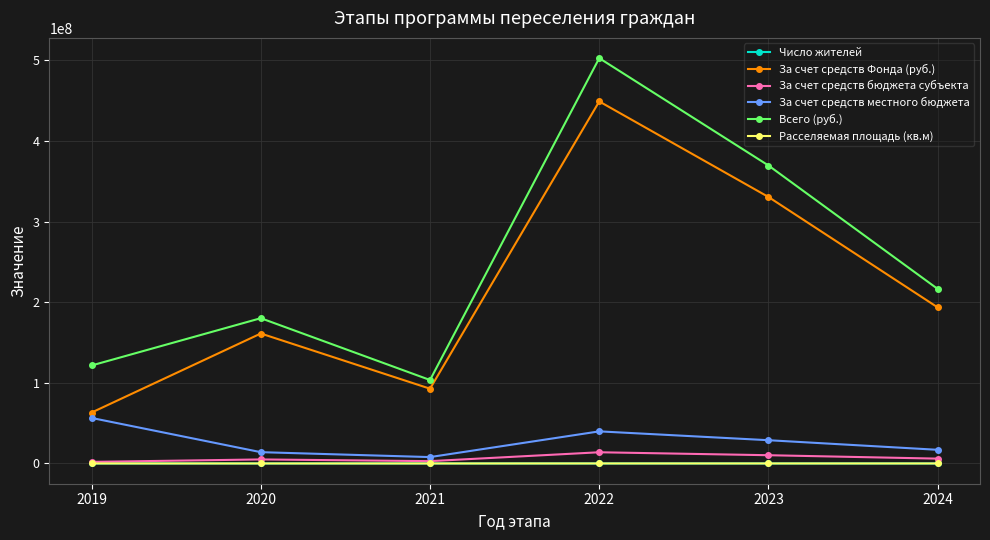

In Число жителей, how many points are lower than both neighbors (excluding endpoints)?

1